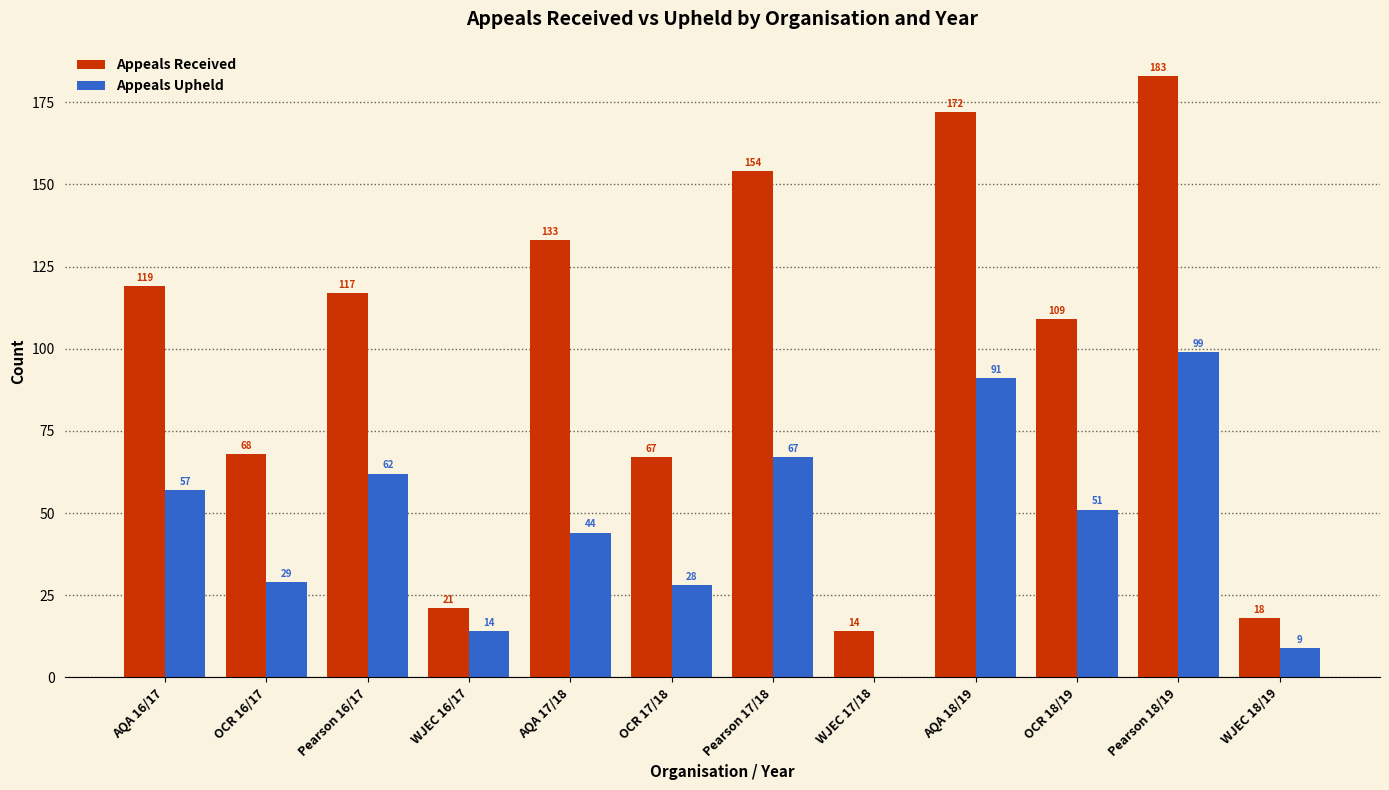

Reading right to left, transcribe all the data shown in this chart.

Appeals Received: WJEC 18/19=18	Pearson 18/19=183	OCR 18/19=109	AQA 18/19=172	WJEC 17/18=14	Pearson 17/18=154	OCR 17/18=67	AQA 17/18=133	WJEC 16/17=21	Pearson 16/17=117	OCR 16/17=68	AQA 16/17=119
Appeals Upheld: WJEC 18/19=9	Pearson 18/19=99	OCR 18/19=51	AQA 18/19=91	WJEC 17/18=0	Pearson 17/18=67	OCR 17/18=28	AQA 17/18=44	WJEC 16/17=14	Pearson 16/17=62	OCR 16/17=29	AQA 16/17=57